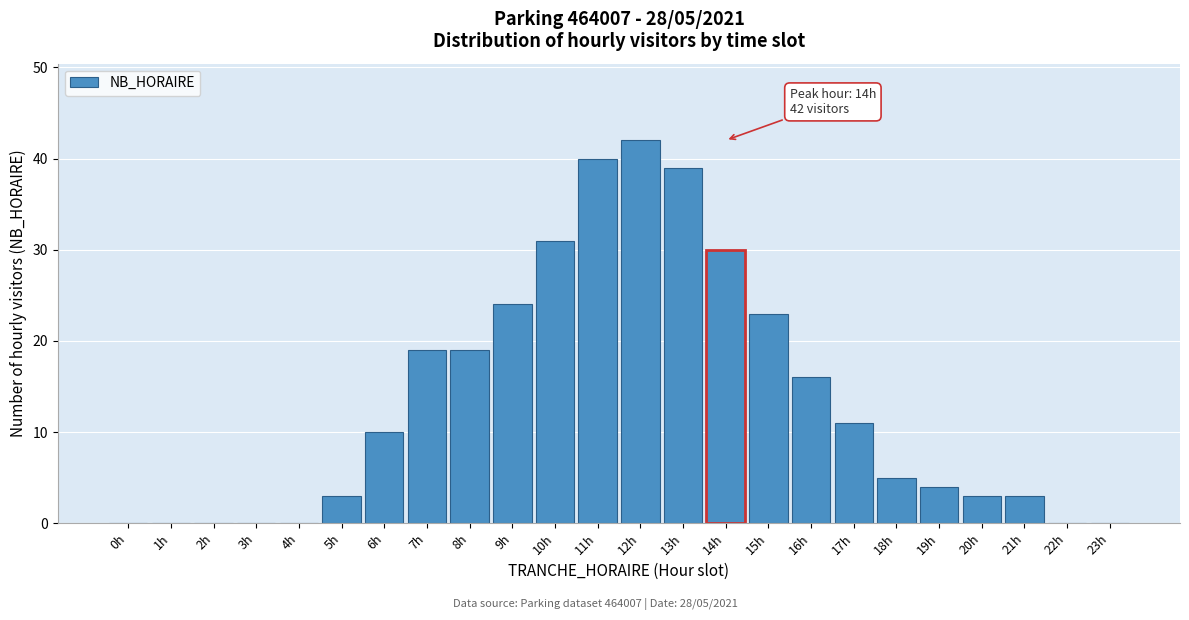

Reading left to right, list all the values displayed in this chart.

0h=0	1h=0	2h=0	3h=0	4h=0	5h=3	6h=10	7h=19	8h=19	9h=24	10h=31	11h=40	12h=42	13h=39	14h=30	15h=23	16h=16	17h=11	18h=5	19h=4	20h=3	21h=3	22h=0	23h=0